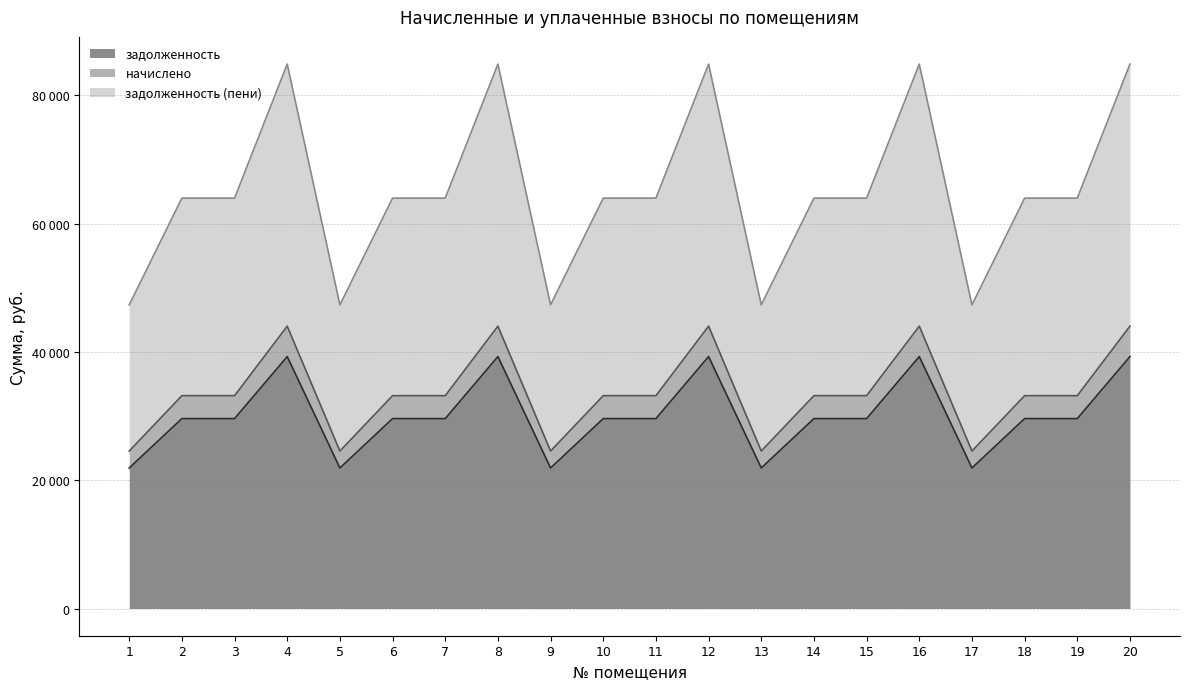

Where is the first local maximum for начислено?

4